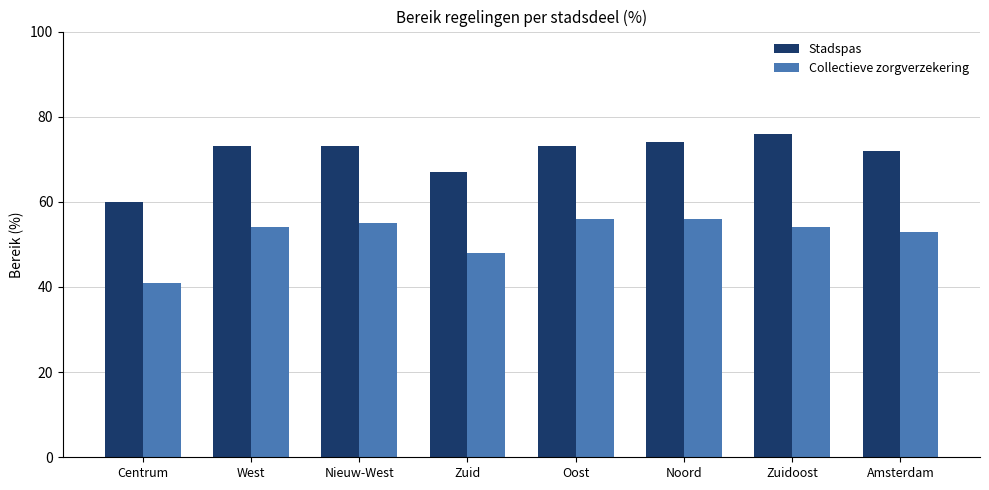

How many bars are there in each group?

2